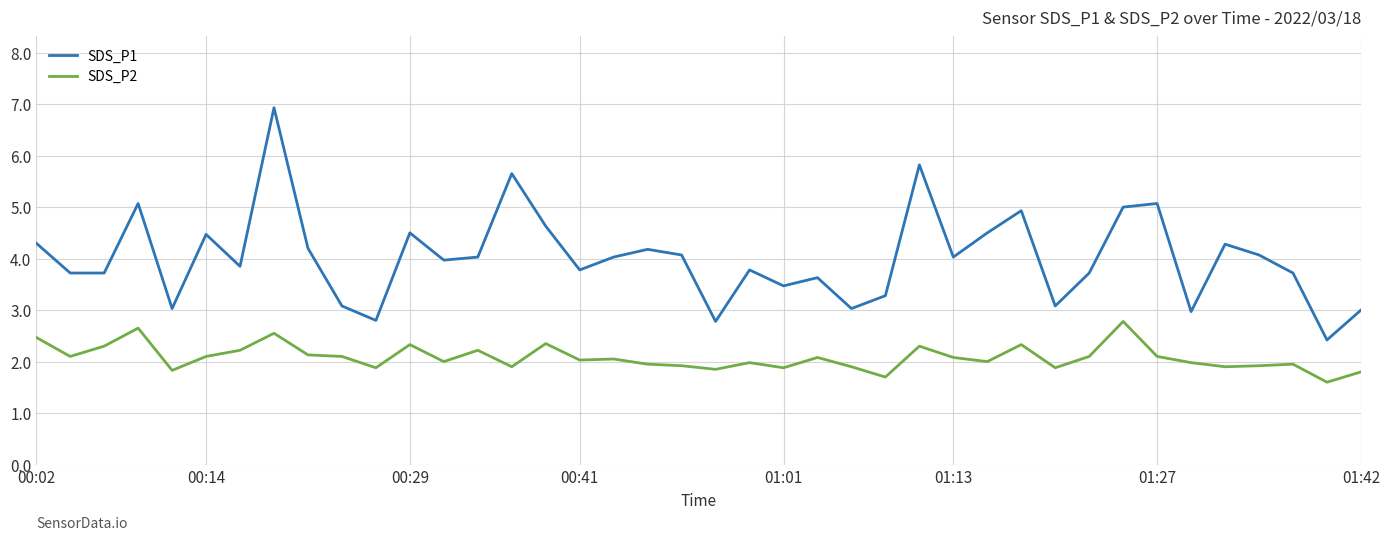

What is the difference between the maximum and minimum values in the SDS_P2 series?

1.2